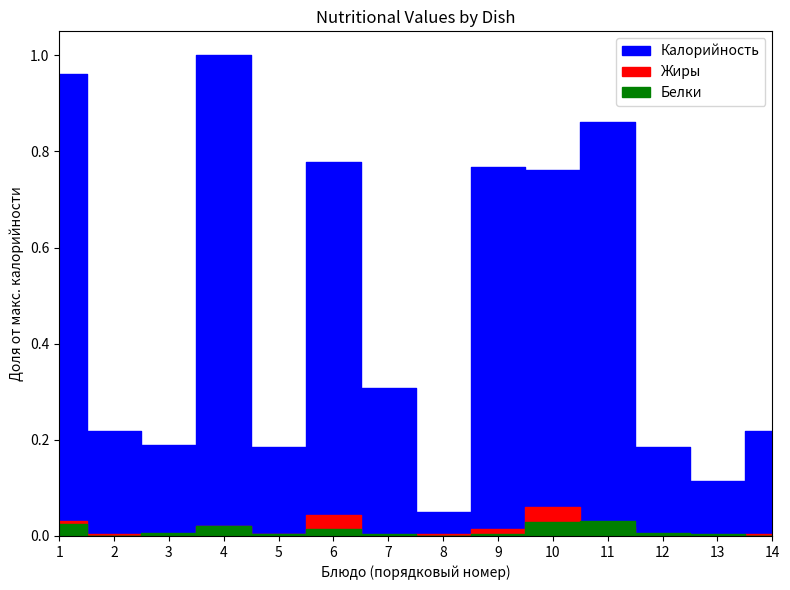

Reading left to right, transcribe all the data shown in this chart.

Калорийность: 1.0	0.2	0.2	1.0	0.2	0.8	0.3	0.1	0.8	0.8	0.9	0.2	0.1	0.2
Белки: 0.0	0.0	0.0	0.0	0.0	0.0	0.0	0.0	0.0	0.0	0.0	0.0	0.0	0.0
Жиры: 0.0	0.0	0.0	0.0	0.0	0.0	0.0	0.0	0.0	0.1	0.0	0.0	0.0	0.0